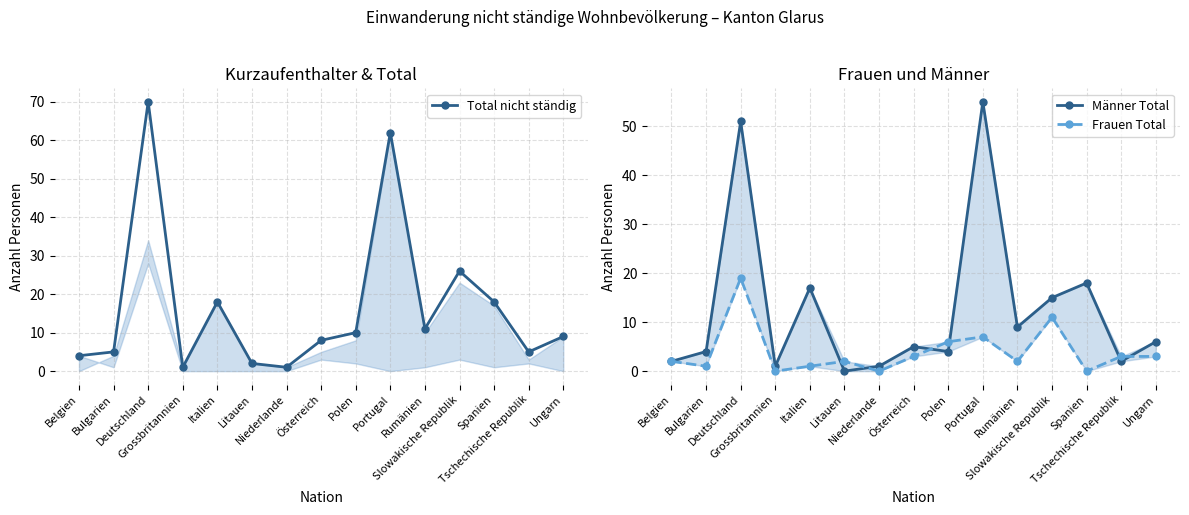

True or false: Männer Total has a value of 1 at Tschechische Republik.

False